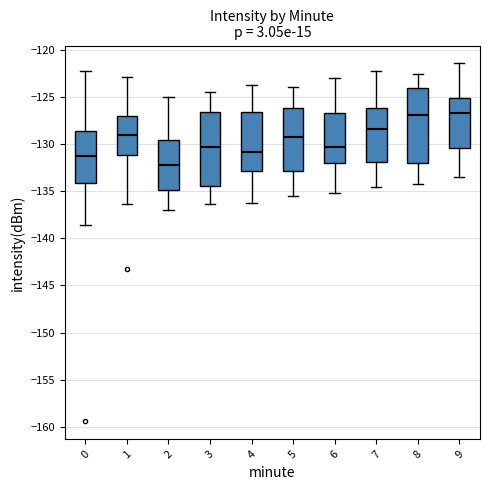

Reading left to right, transcribe this box plot: for each box, give where its median line is, the range the box spans, and where its two whiskers end, as read against the y-axis. The values are not printed on the chart, so give them approximately, as read against the axis.

0: median -131.5, box -134.0 to -128.5, whiskers -138.5 to -122.5
1: median -129.0, box -131.0 to -127.0, whiskers -136.5 to -123.0
2: median -132.0, box -135.0 to -129.5, whiskers -137.0 to -125.0
3: median -130.5, box -134.5 to -126.5, whiskers -136.5 to -124.5
4: median -131.0, box -133.0 to -126.5, whiskers -136.0 to -124.0
5: median -129.0, box -133.0 to -126.0, whiskers -135.5 to -124.0
6: median -130.5, box -132.0 to -126.5, whiskers -135.0 to -123.0
7: median -128.5, box -132.0 to -126.0, whiskers -134.5 to -122.5
8: median -127.0, box -132.0 to -124.0, whiskers -134.0 to -122.5
9: median -126.5, box -130.5 to -125.0, whiskers -133.5 to -121.5